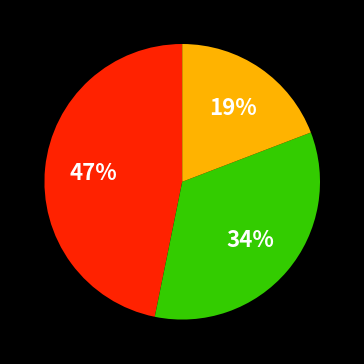

Does any single category account for the majority?

No